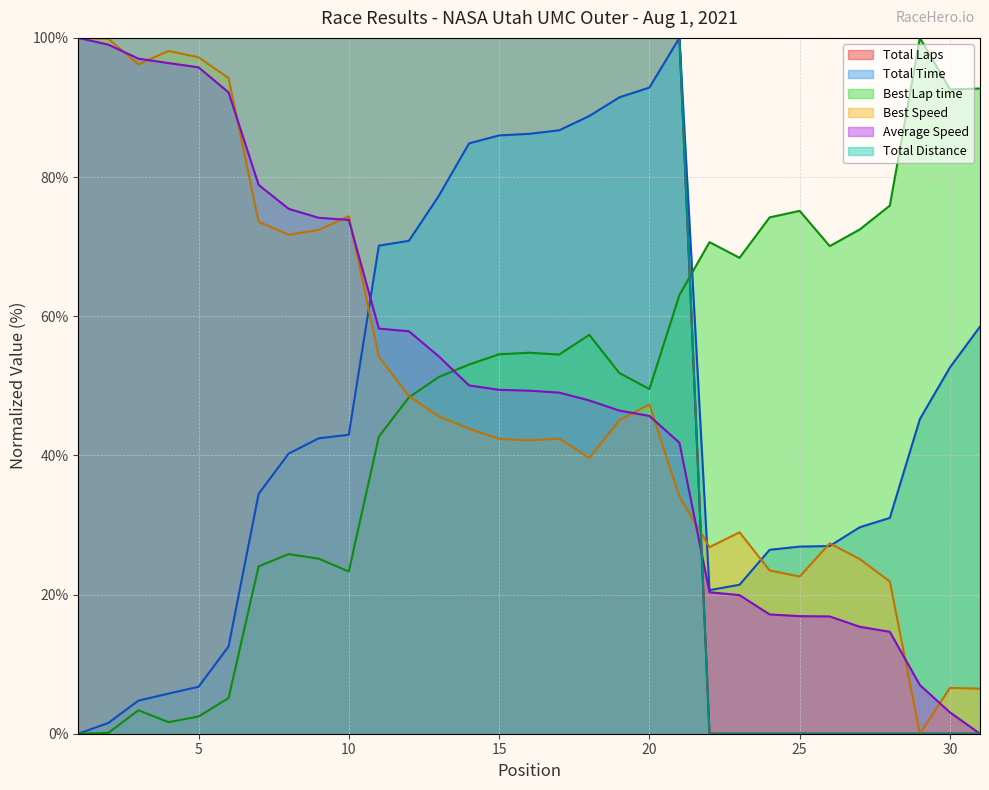

True or false: Total Laps has more than 2 interior local peaks.

False